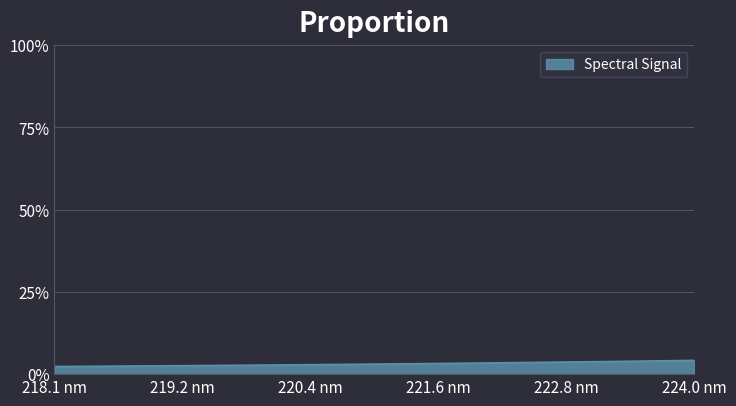

What is the greatest value displayed?

4.2